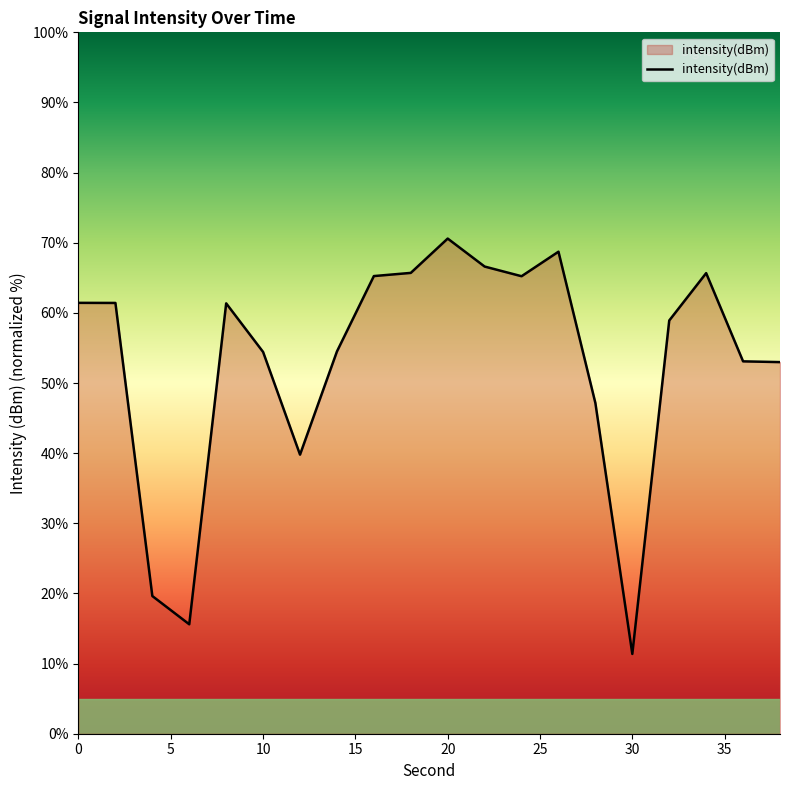

What is the smallest value displayed?

11.4